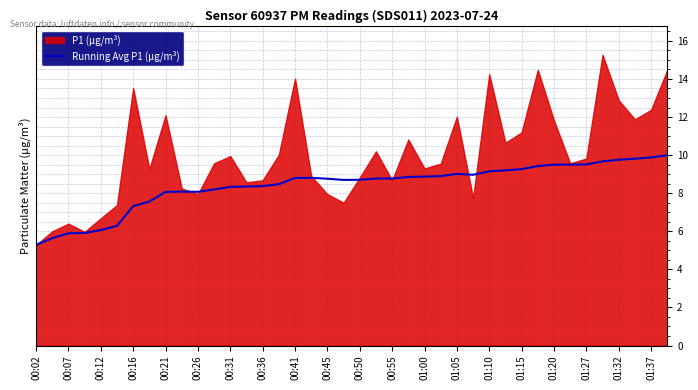

The value of Running Avg P1 (µg/m³) at 00:21 is 8.1. True or false?

True